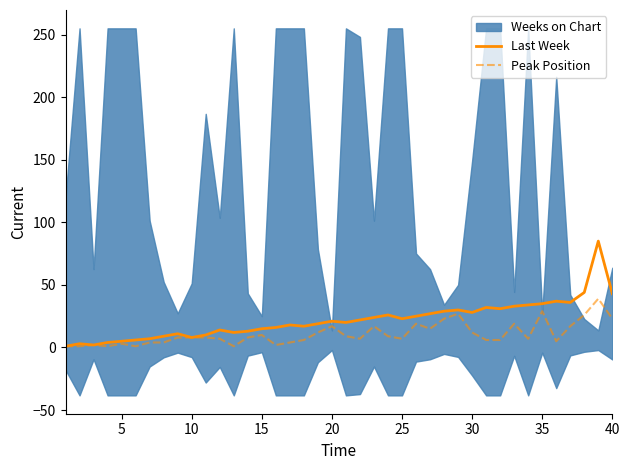

At which category does Last Week reach its first local valley?

10